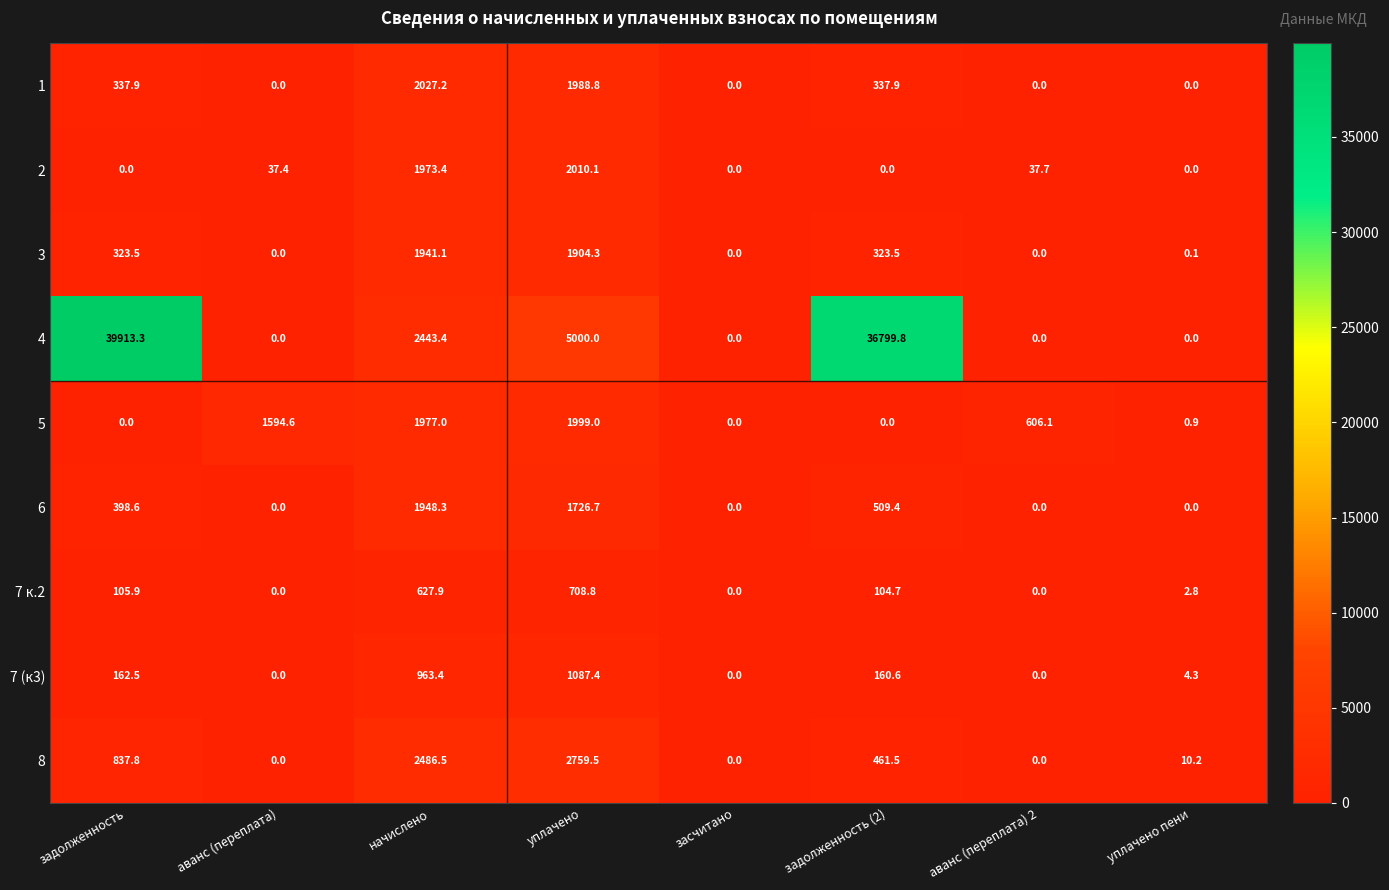

Is the value of 3 at задолженность (2) greater than the value of 8 at аванс (переплата) 2?

Yes